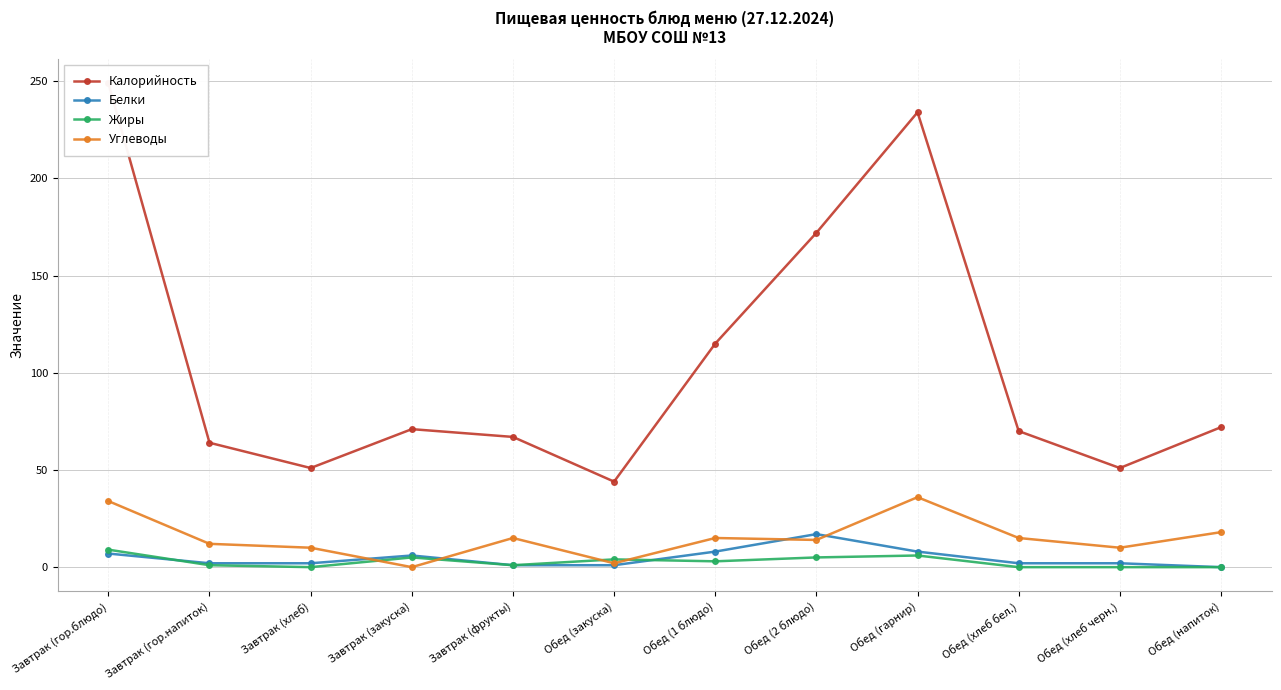

Between Завтрак (гор.блюдо) and Завтрак (хлеб), which series saw the biggest shift?

Калорийность